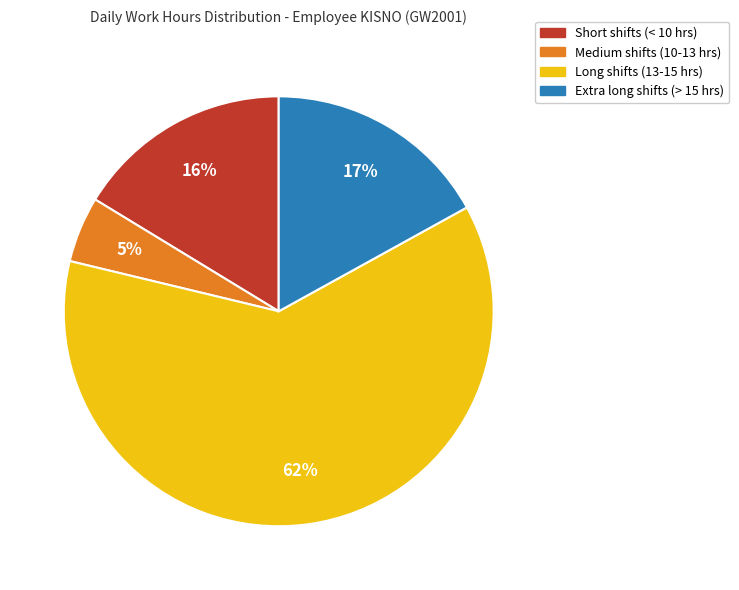

Is there a majority slice in this chart?

Yes